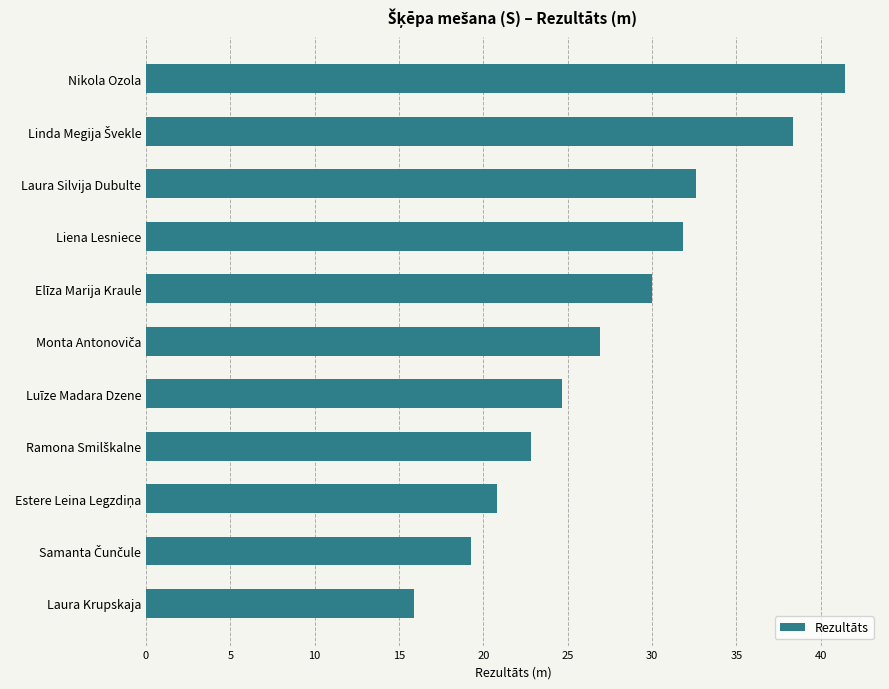

Count the number of data series in this chart.

1